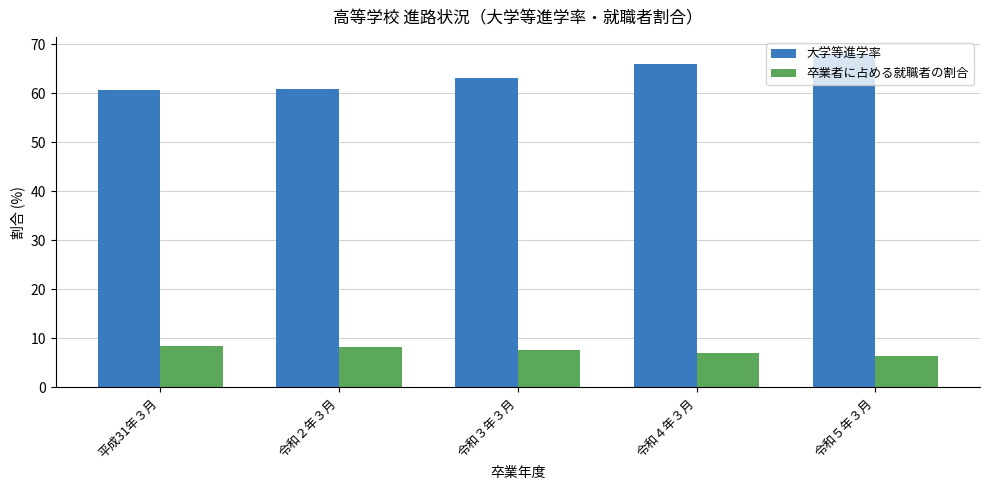

The 大学等進学率 series shows 27.4 at 平成31年３月. True or false?

False